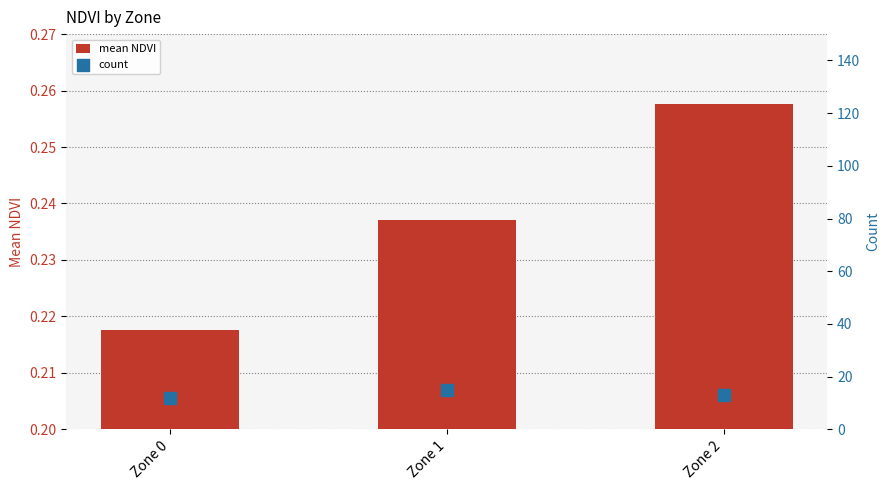

At which category is the sum across all series the highest?

Zone 1